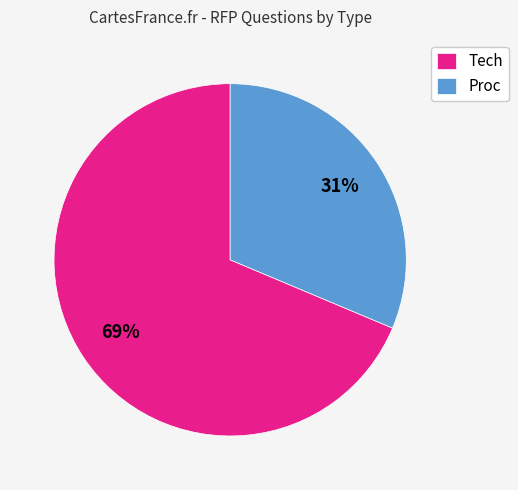

Is the sum of Proc and Tech greater than half?

Yes